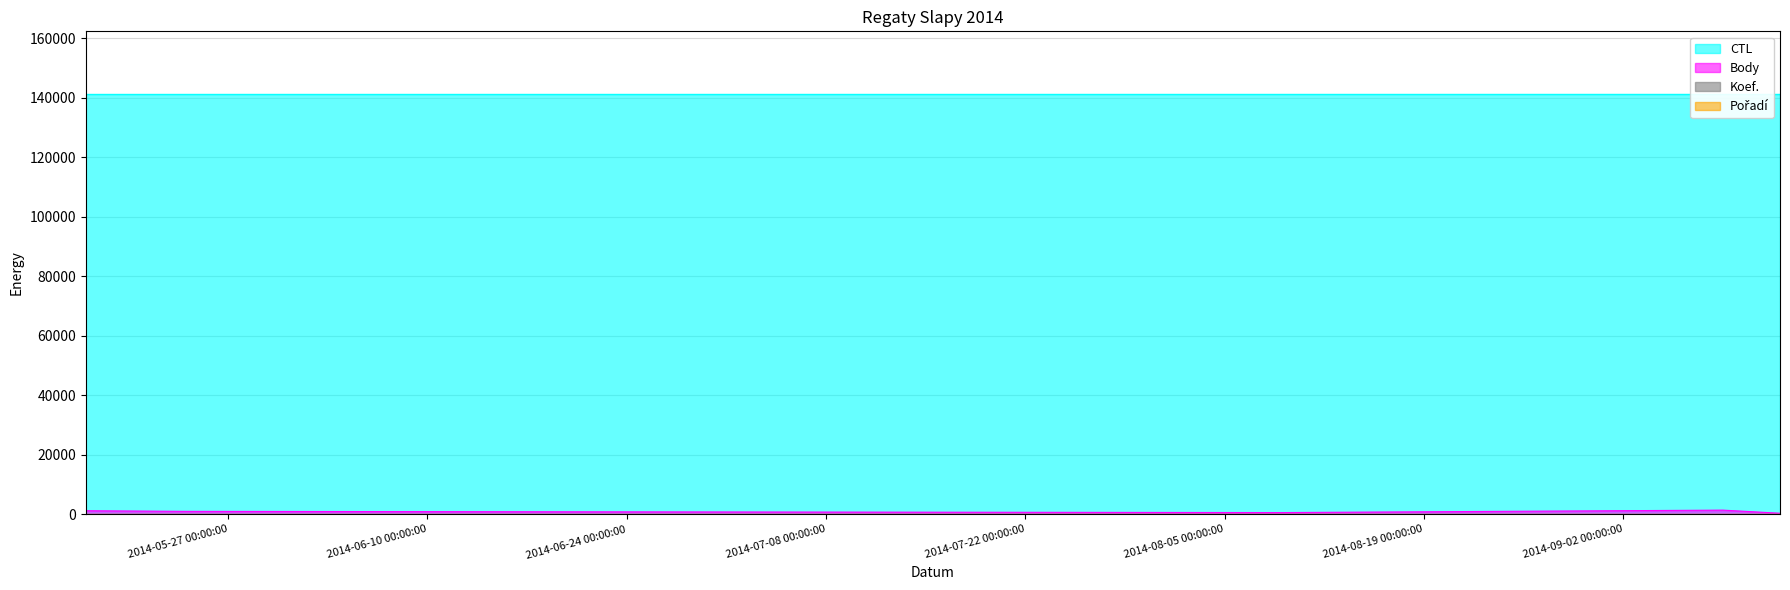

What is the difference between the highest and lowest values at 2014-08-09?

141112